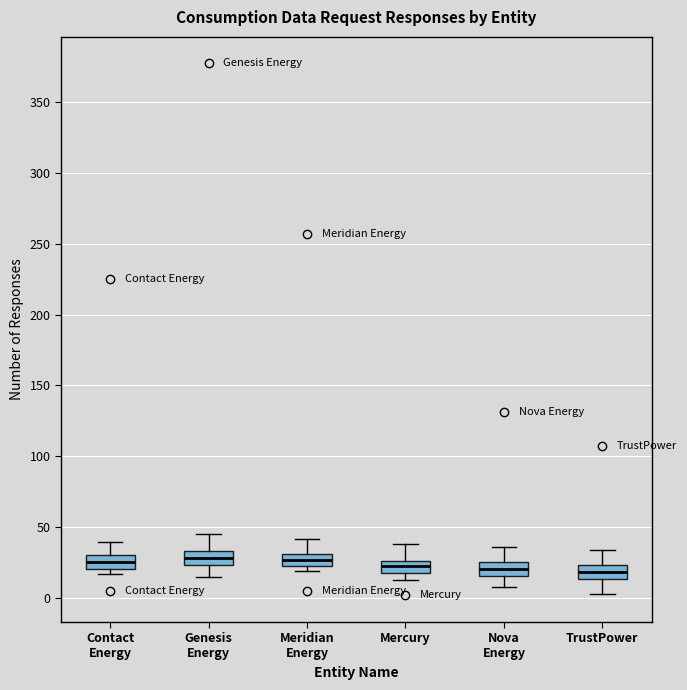

Reading left to right, transcribe this box plot: for each box, give where its median line is, the range the box spans, and where its two whiskers end, as read against the y-axis. The values are not printed on the chart, so give them approximately, as read against the axis.

Contact Energy: median 25, box 20 to 30, whiskers 15 to 40
Genesis Energy: median 30, box 25 to 35, whiskers 15 to 45
Meridian Energy: median 25 (inside the box), box 25 to 30, whiskers 20 to 40
Mercury: median 25 (inside the box), box 20 to 25, whiskers 15 to 40
Nova Energy: median 20, box 15 to 25, whiskers 10 to 35
TrustPower: median 20, box 15 to 25, whiskers 5 to 35